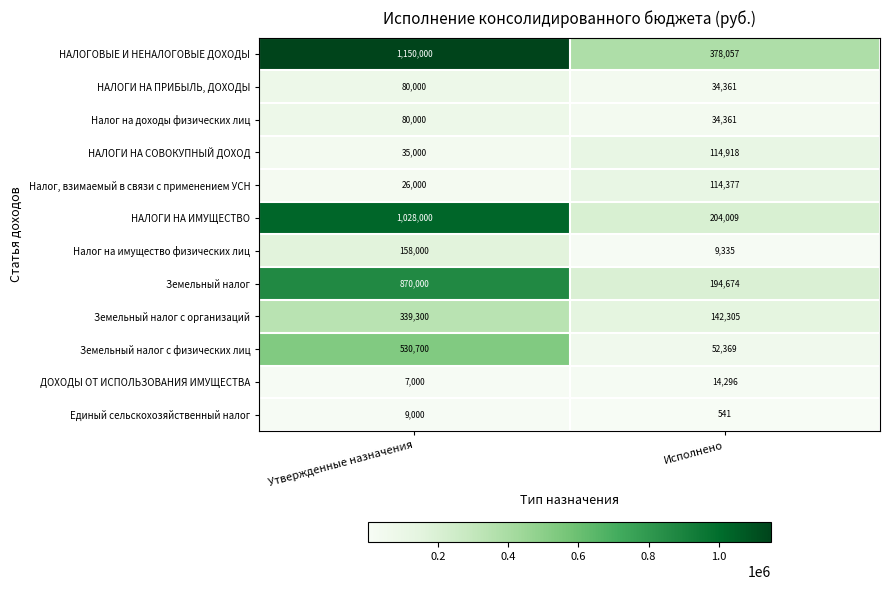

What is the total value across all series at Утвержденные назначения?

4313000